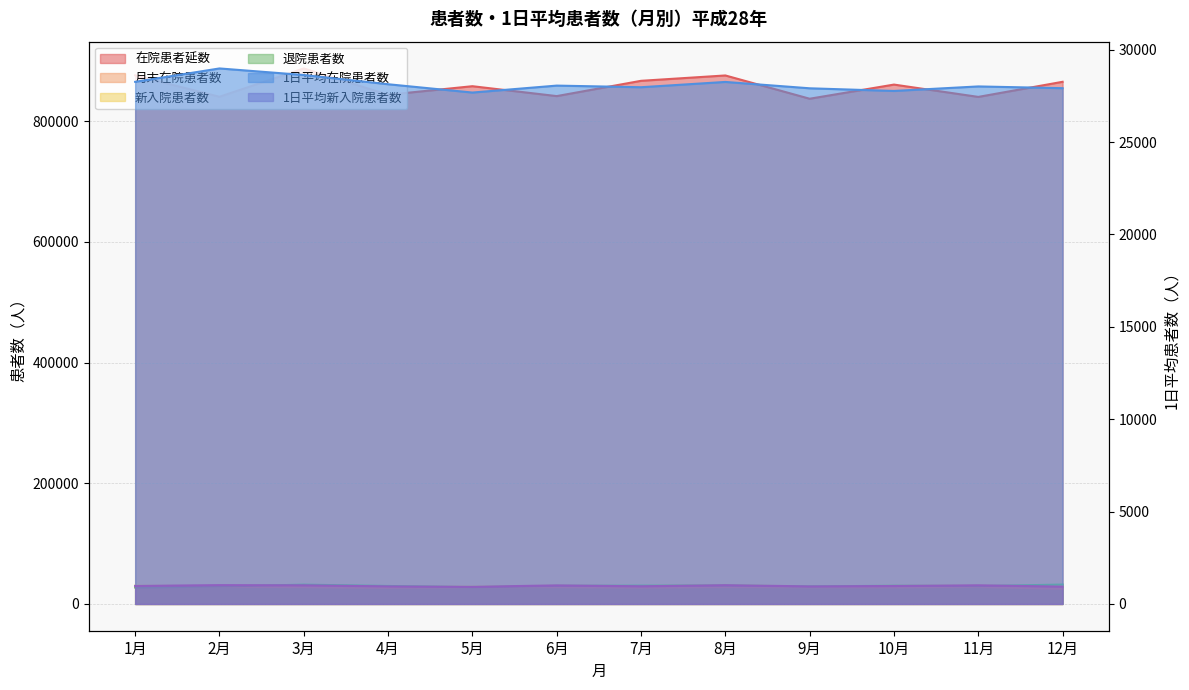

Is the value of 1日平均新入院患者数 at 6月 greater than the value of 月末在院患者数 at 5月?

No